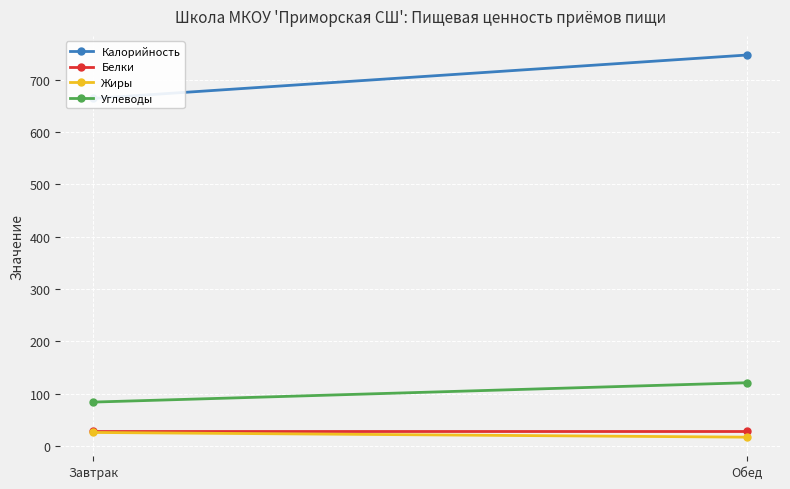

What value does the Углеводы series have at Обед?

121